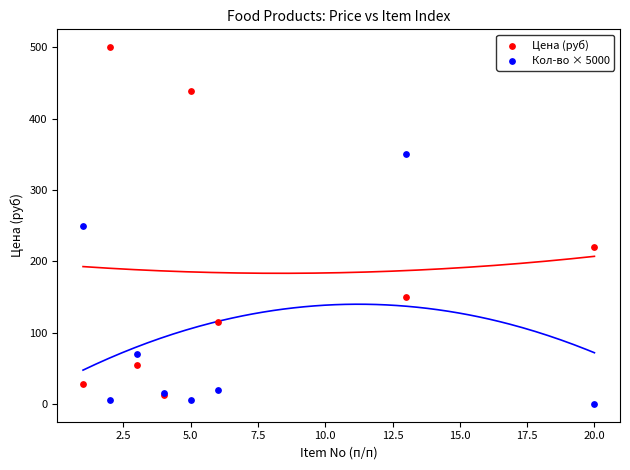

In the Цена (руб) series, what Y value is closest to 256?

220.0